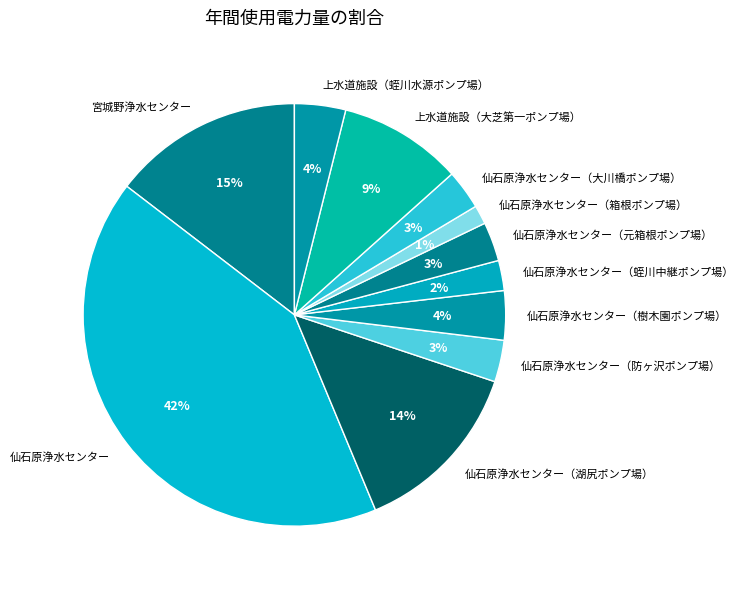

What is the smallest slice in the pie chart?

仙石原浄水センター（箱根ポンプ場）